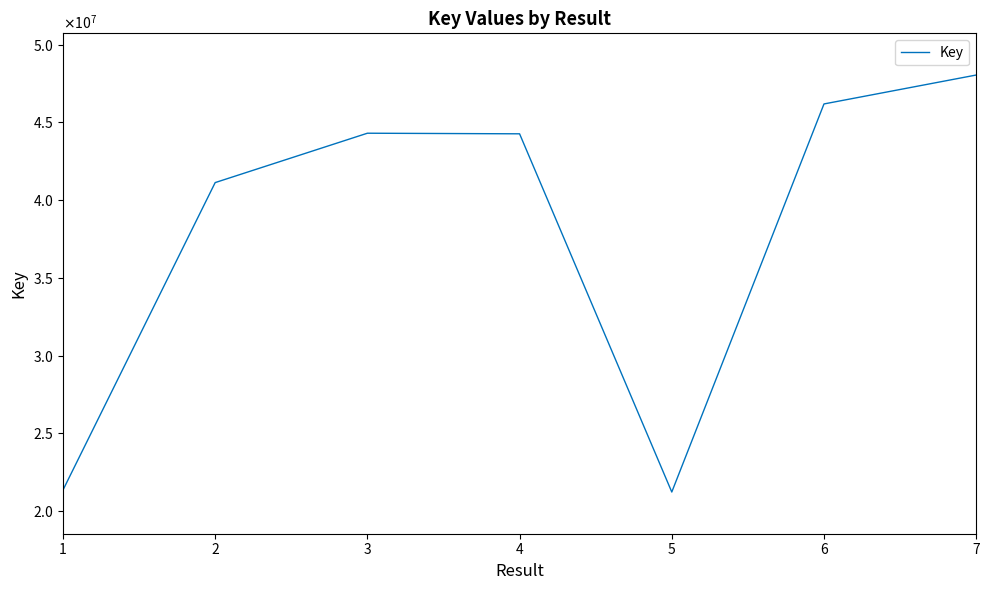

Is this an area chart (filled region under the line)?

No